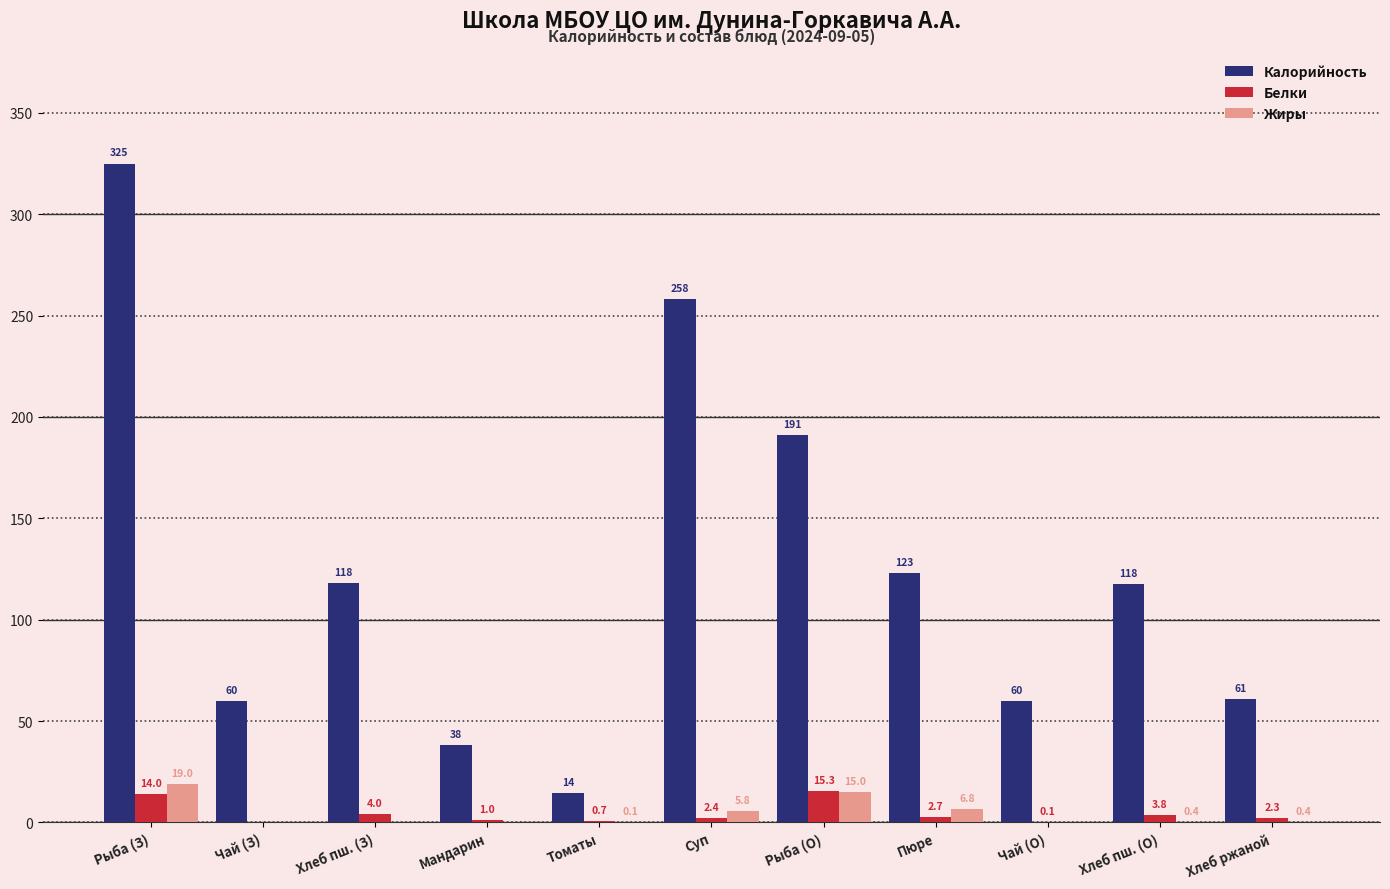

What value does the Калорийность series have at Мандарин?

38.0